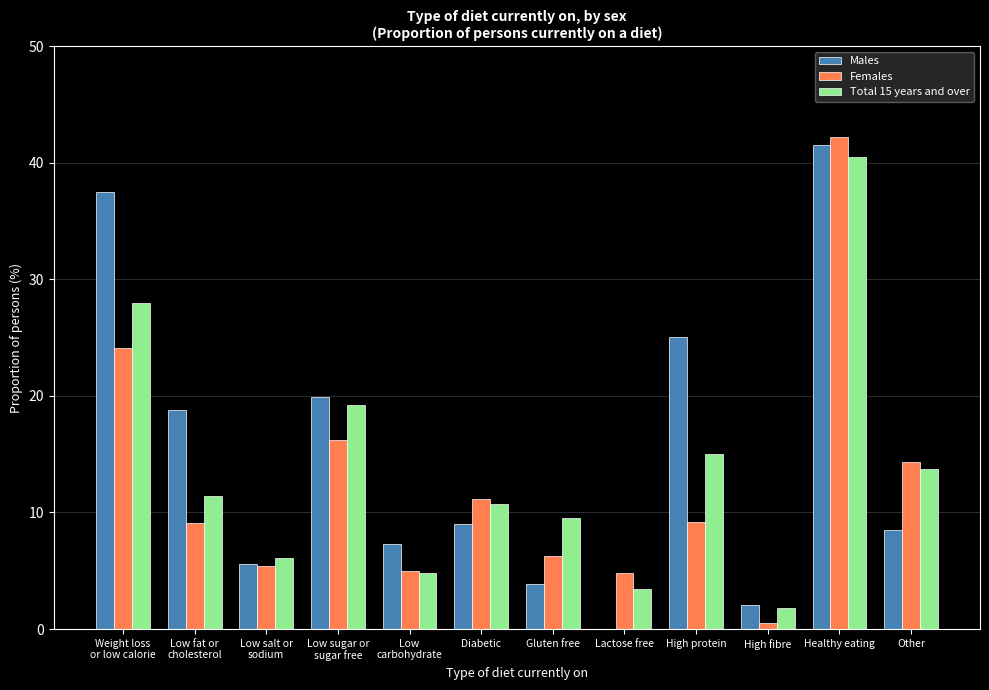

True or false: Total 15 years and over has a value of 9.5 at Gluten free.

True